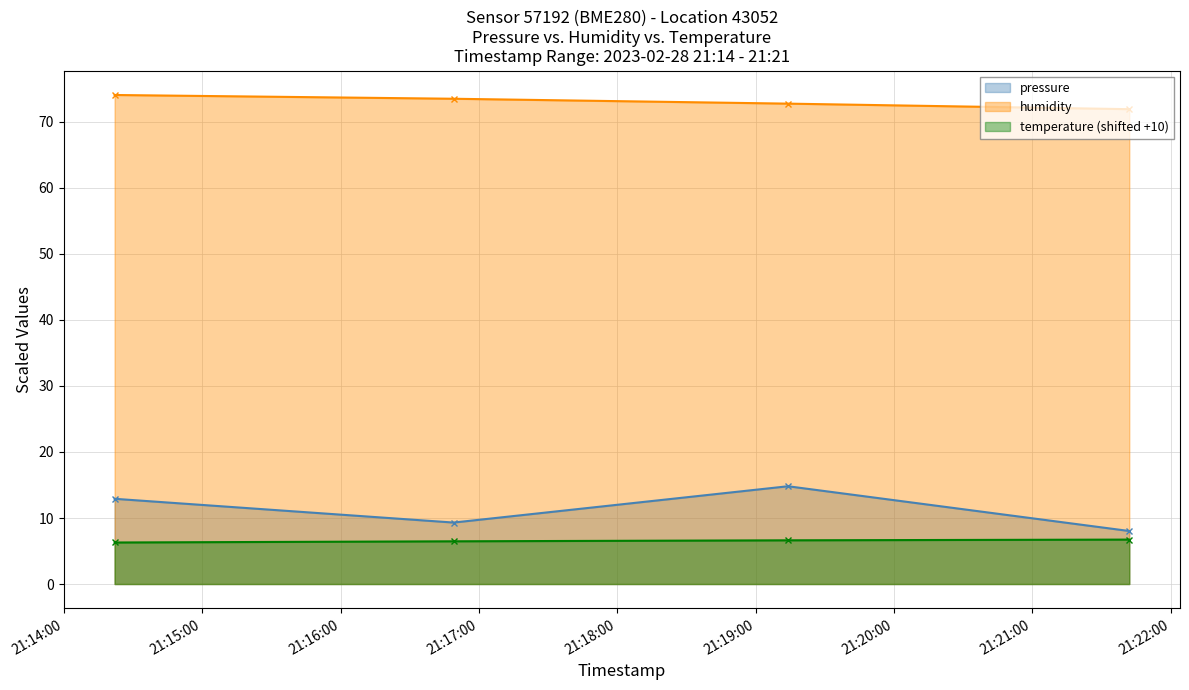

Reading left to right, extract all data points from this chart.

pressure: 2023-02-28T21:14:22=12.9	2023-02-28T21:16:49=9.3	2023-02-28T21:19:14=14.8	2023-02-28T21:21:42=8.0
temperature: 2023-02-28T21:14:22=6.3	2023-02-28T21:16:49=6.5	2023-02-28T21:19:14=6.6	2023-02-28T21:21:42=6.7
humidity: 2023-02-28T21:14:22=74.1	2023-02-28T21:16:49=73.5	2023-02-28T21:19:14=72.8	2023-02-28T21:21:42=71.9